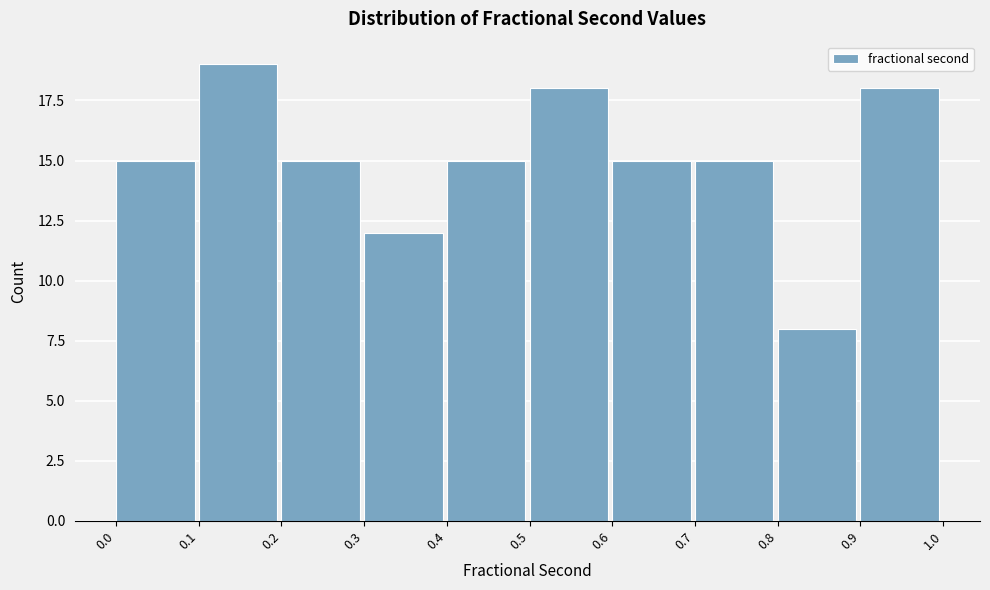

Reading left to right, transcribe this chart: for each bar, give the range it covers on the x-axis and its height. The values are not printed on the chart, so give them approximately, as read against the axis.

0.0 to 0.1: 15
0.1 to 0.2: 19
0.2 to 0.3: 15
0.3 to 0.4: 12
0.4 to 0.5: 15
0.5 to 0.6: 18
0.6 to 0.7: 15
0.7 to 0.8: 15
0.8 to 0.9: 8
0.9 to 1.0: 18